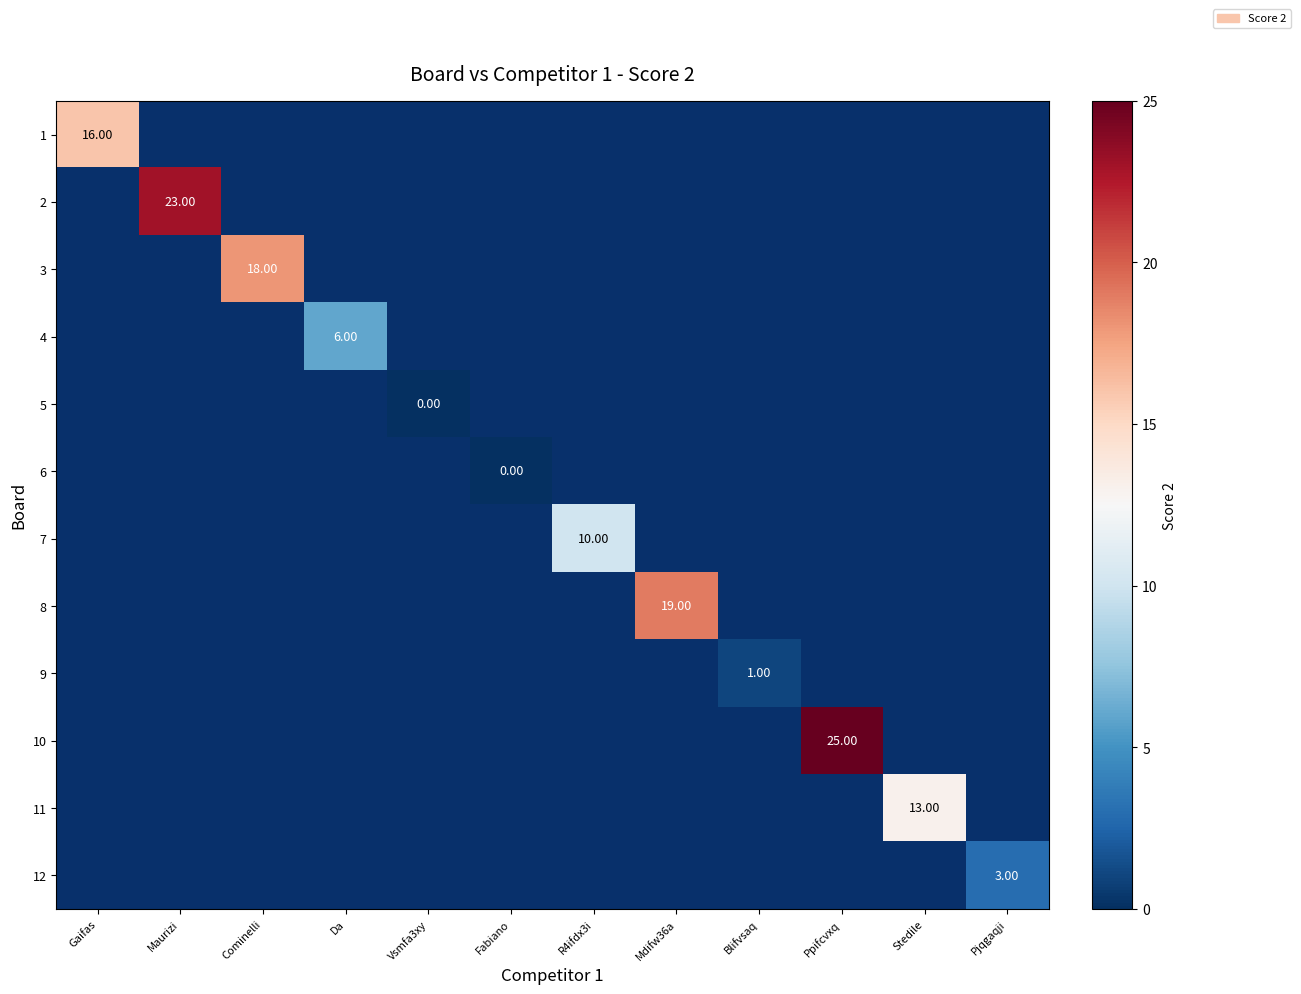

Count the number of categories in the chart.

12